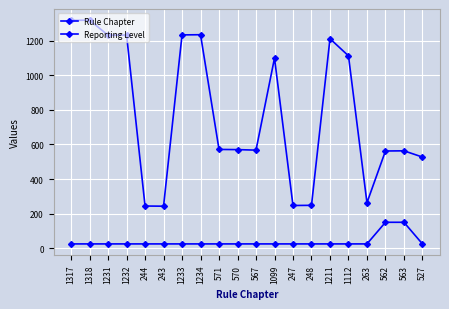

Where is Reporting Level nearest to the value 87?

1317